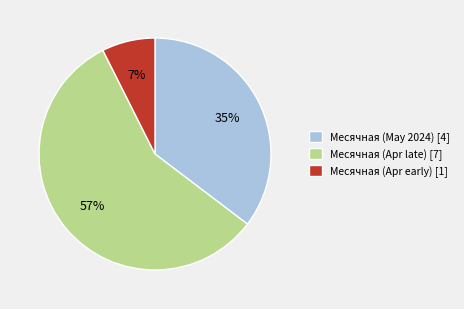

How many slices are in this pie chart?

3